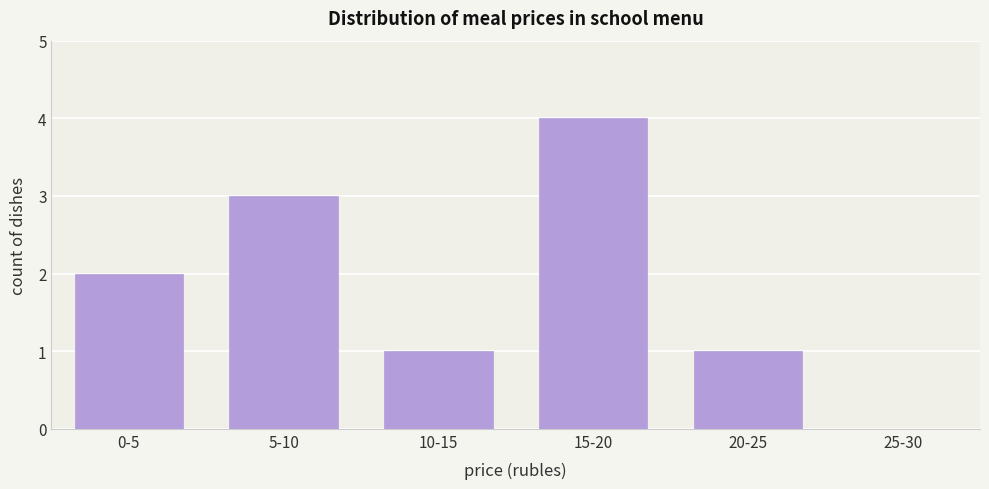

Reading left to right, list all the values displayed in this chart.

0-5=2	5-10=3	10-15=1	15-20=4	20-25=1	25-30=0